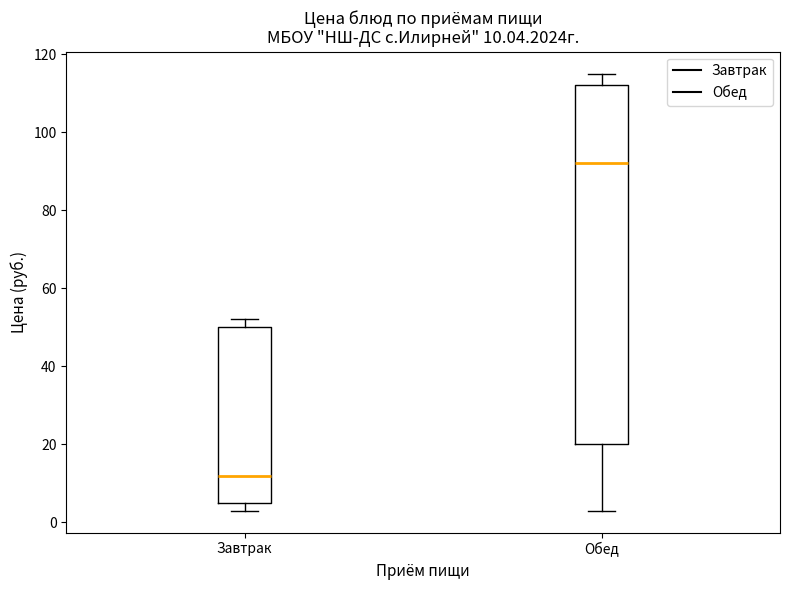

Which box has the highest median line?

Обед